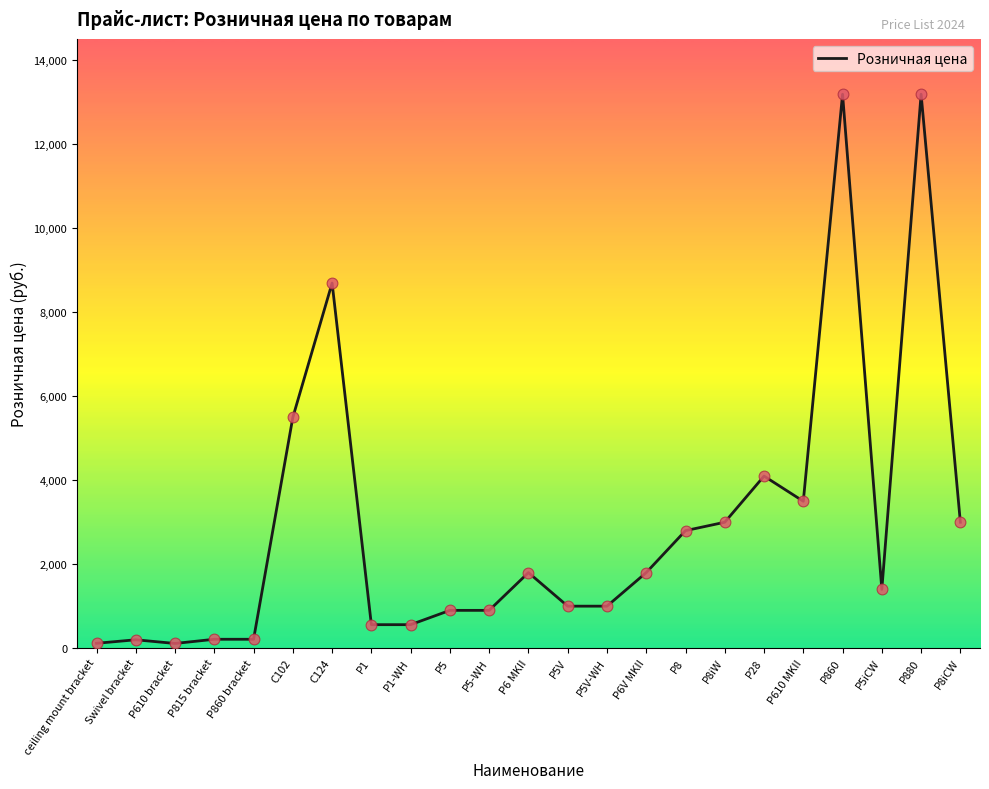

What is the ratio of the value at P8iCW to the value at P860 bracket?

14.9